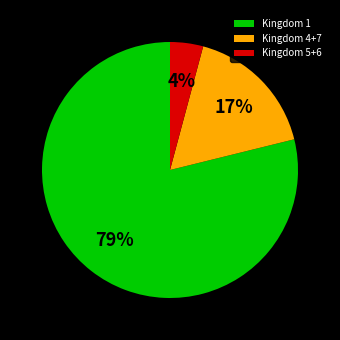

To the nearest percent, what is the combined percentage of Kingdom 4+7 and Kingdom 5+6?

21%